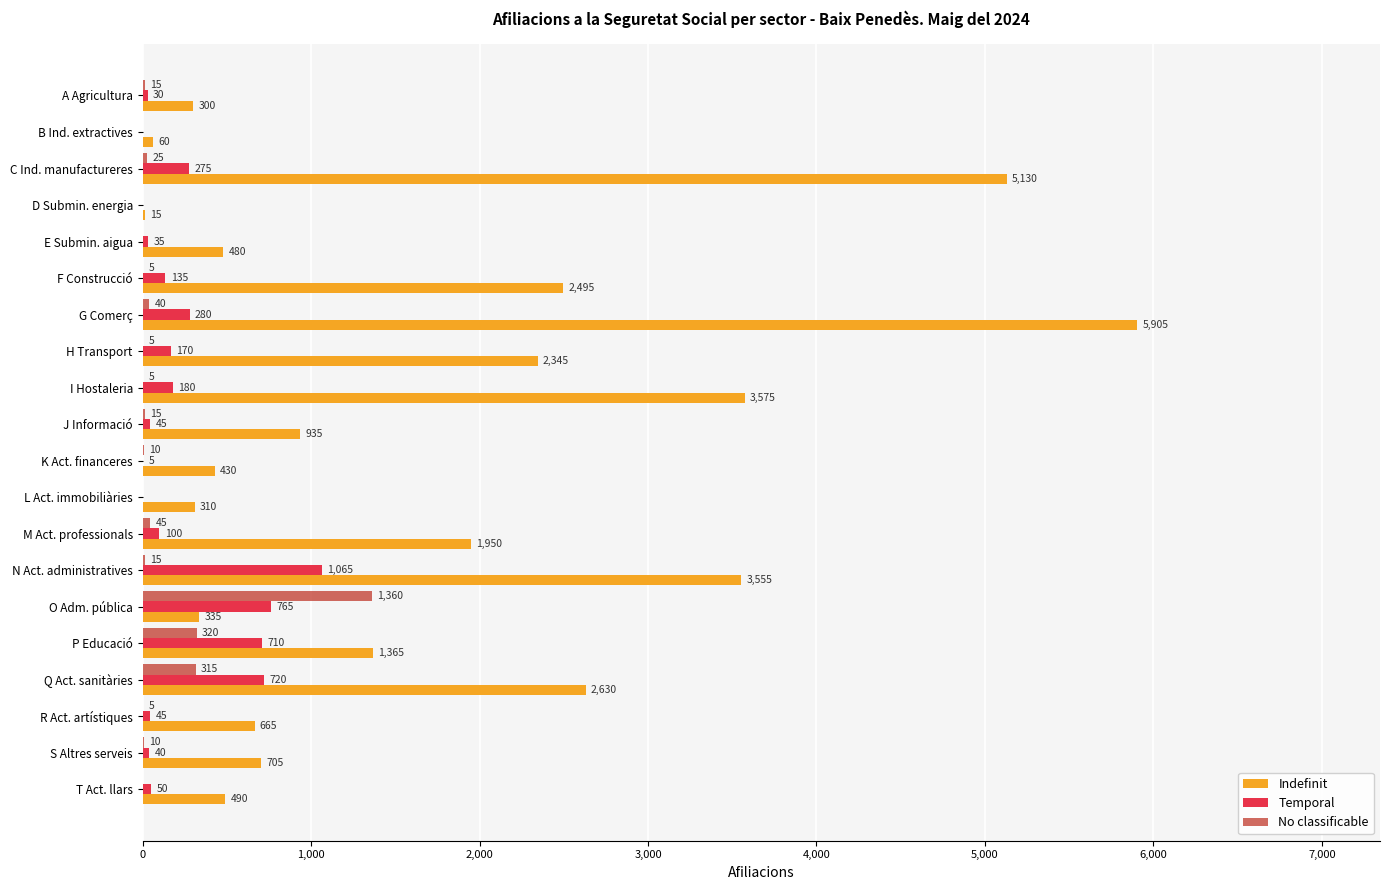

What is the maximum value shown in the chart?

5905